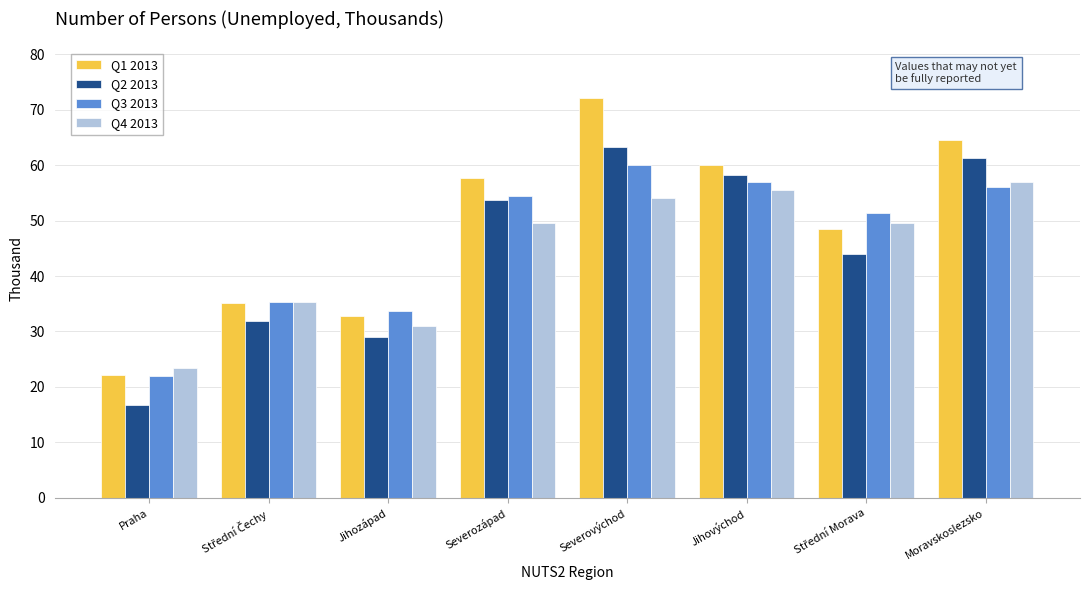

Which category has the highest value across all series?

Severovýchod